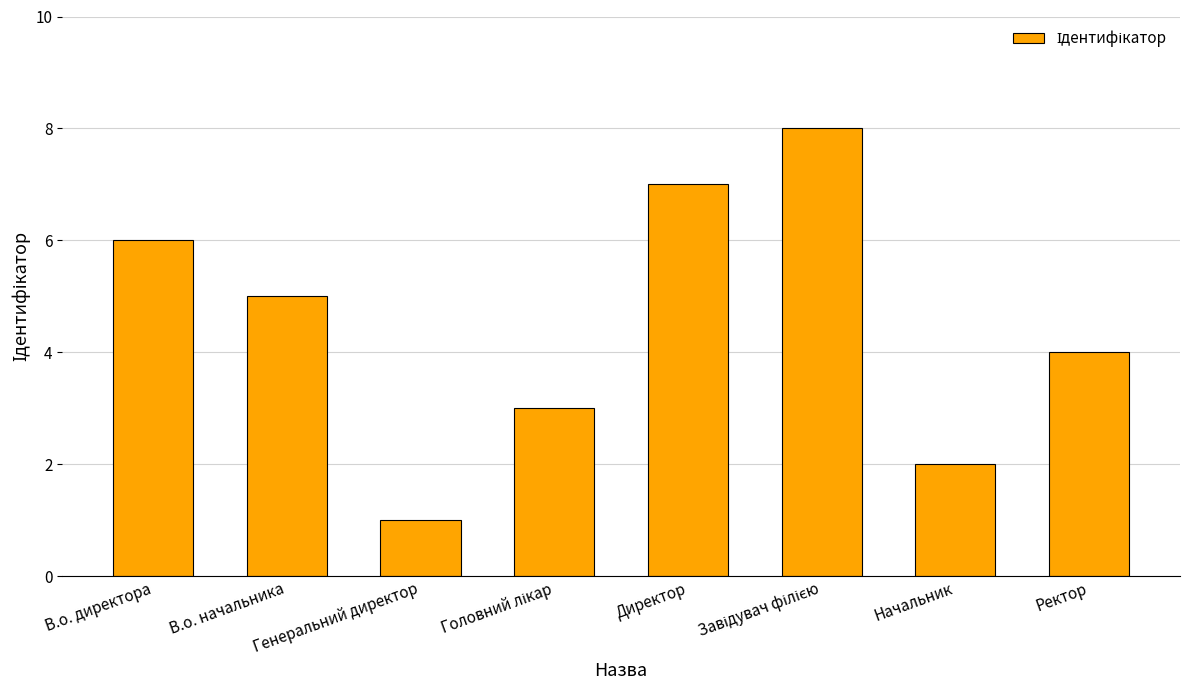

The value at В.о. директора is 6. True or false?

True